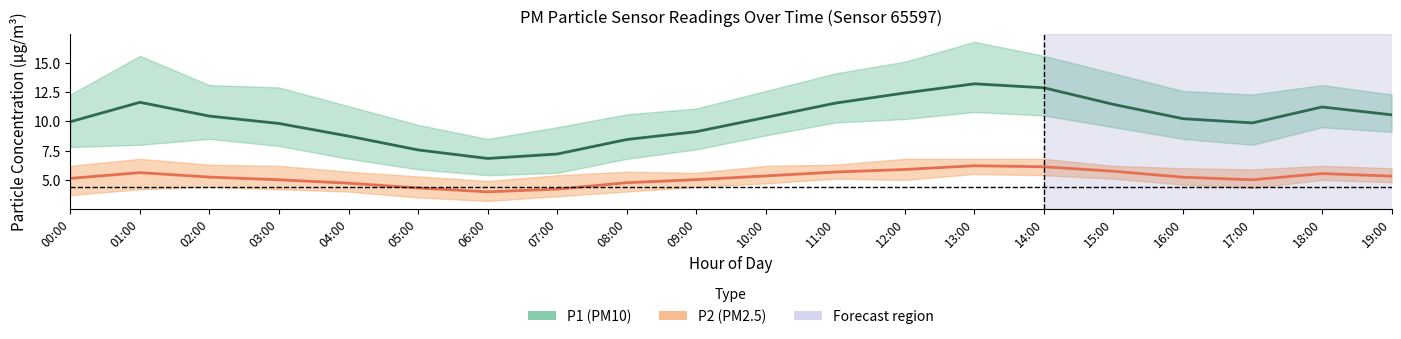

At how many categories does at least one series exceed 14?

6